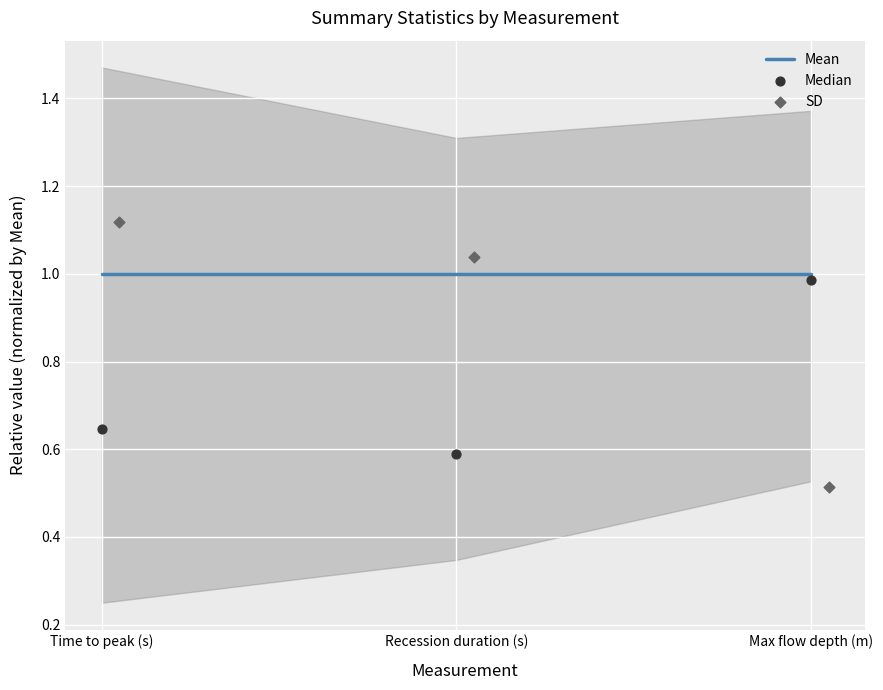

Which series reaches the maximum Y coordinate?

SD